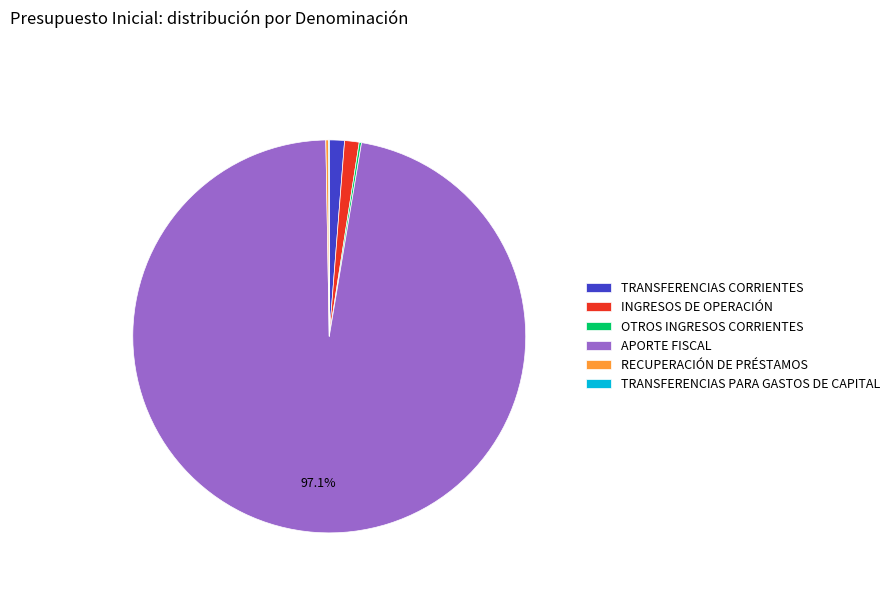

Is the sum of TRANSFERENCIAS CORRIENTES and APORTE FISCAL greater than half?

Yes